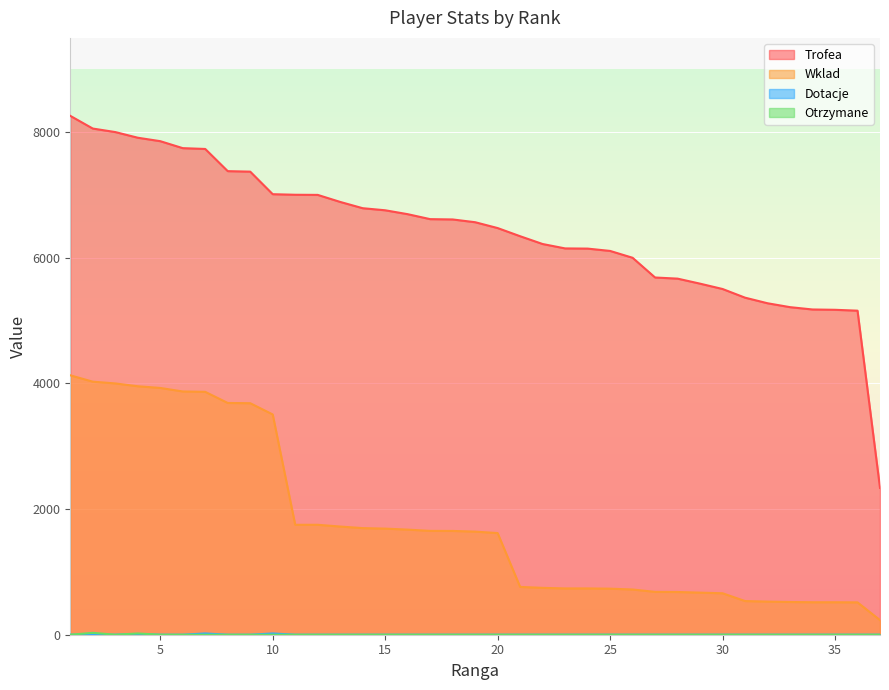

What is the sum of the Trofea values at 31 and 19?

11931